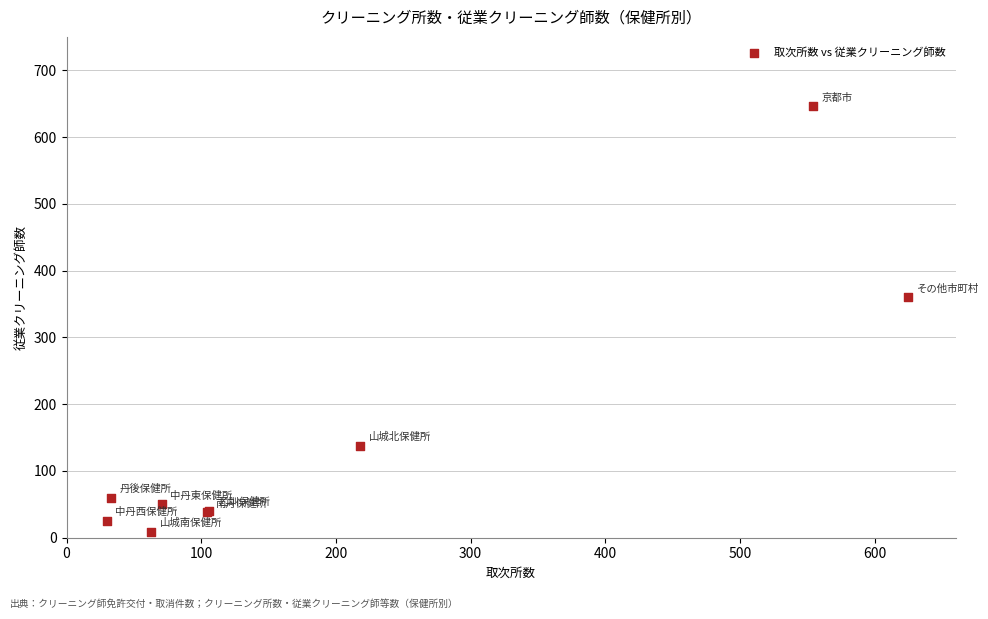

What Y value in the scatter plot is closest to 327?

360